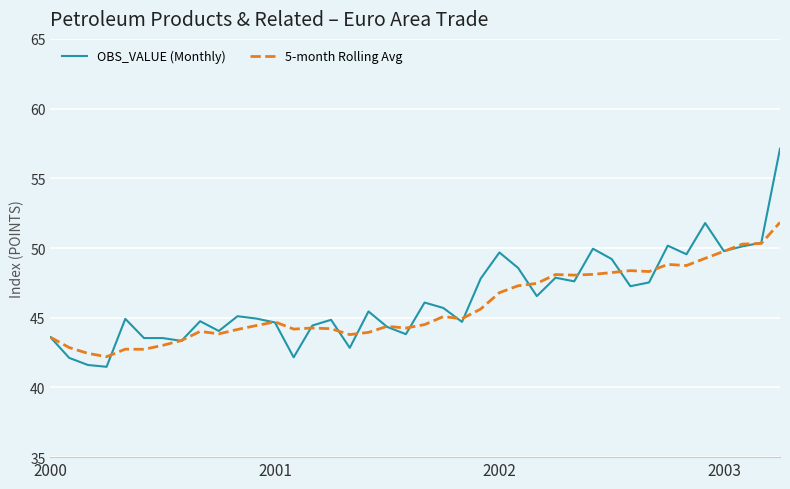

Rank the series by their maximum value, from highest to lowest.

OBS_VALUE (Monthly), 5-month Rolling Avg